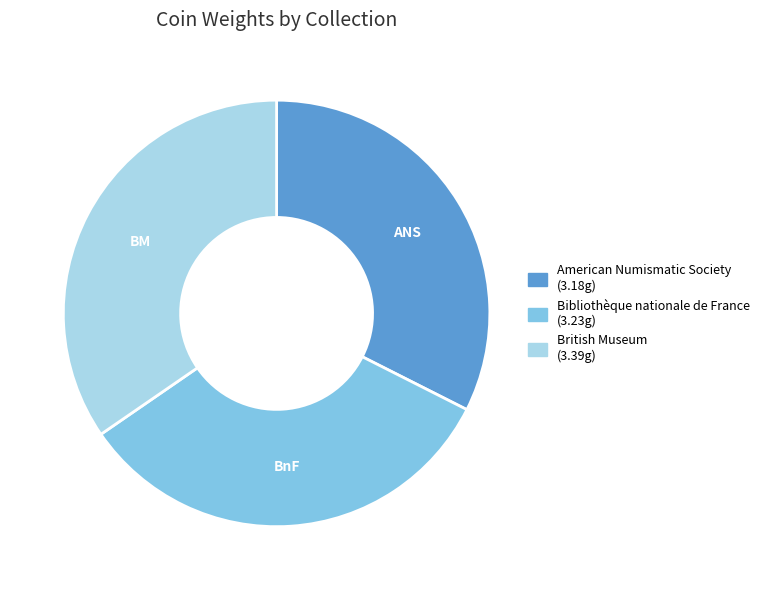

Count the number of slices in the pie.

3